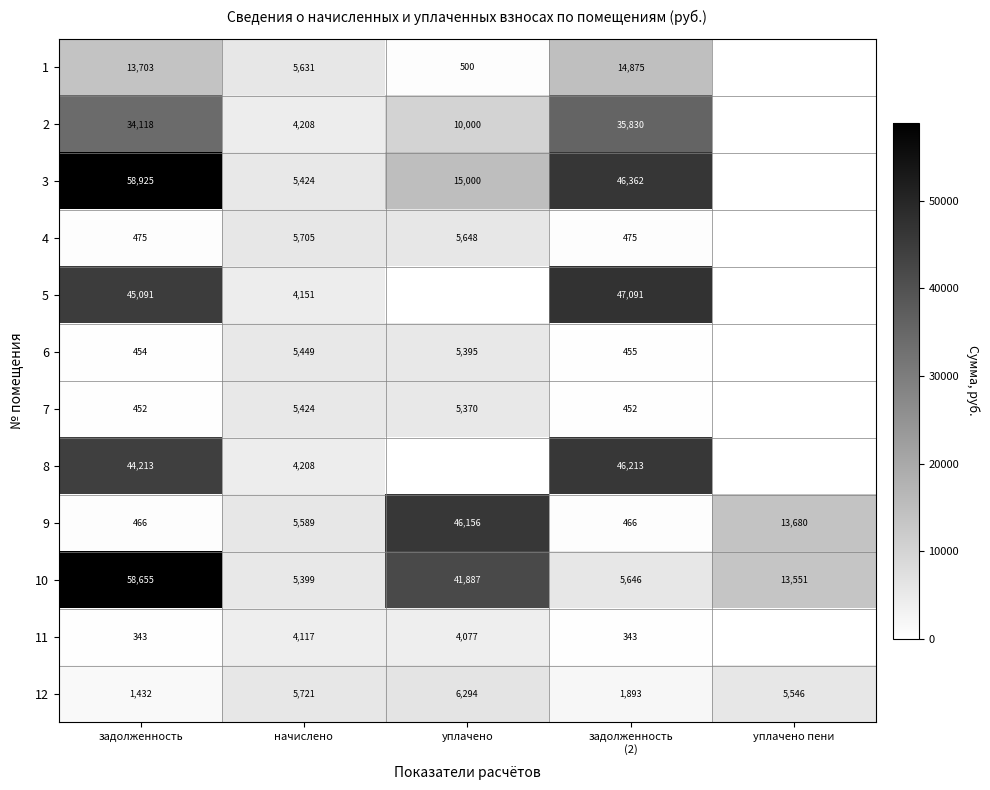

Is it true that 2 equals 1442 at начислено?

False